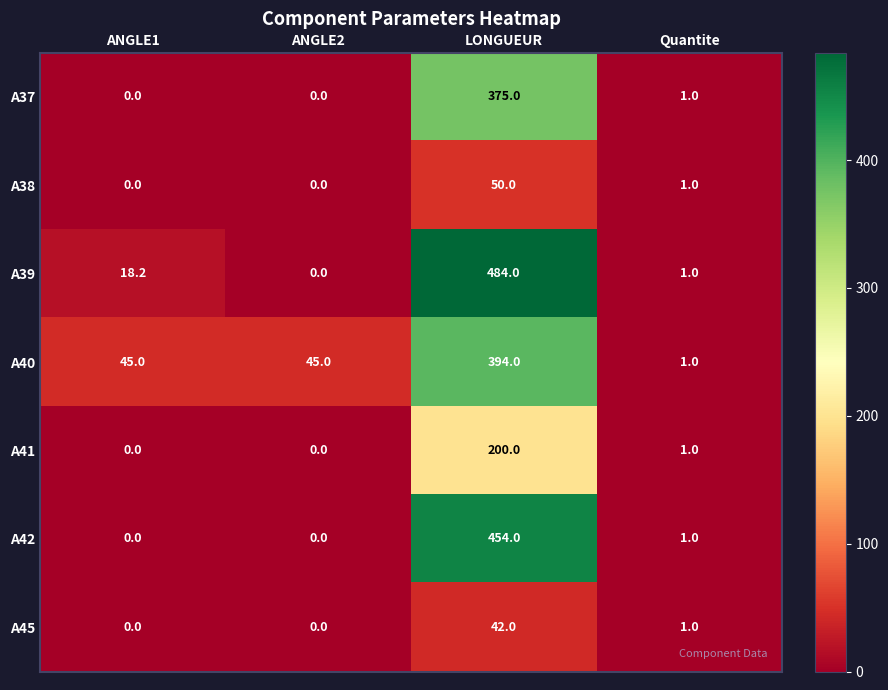

Which series has the widest spread of values?

A39